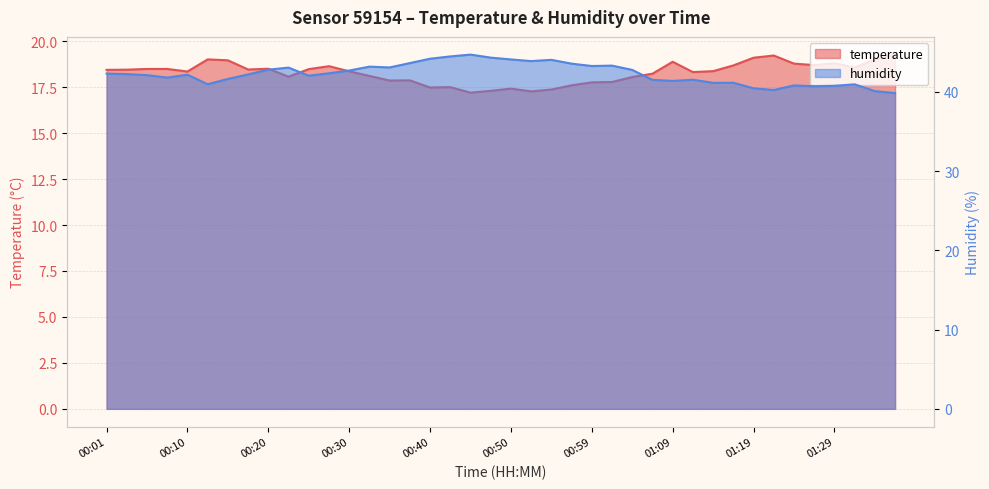

At which label does humidity reach its peak?

00:45